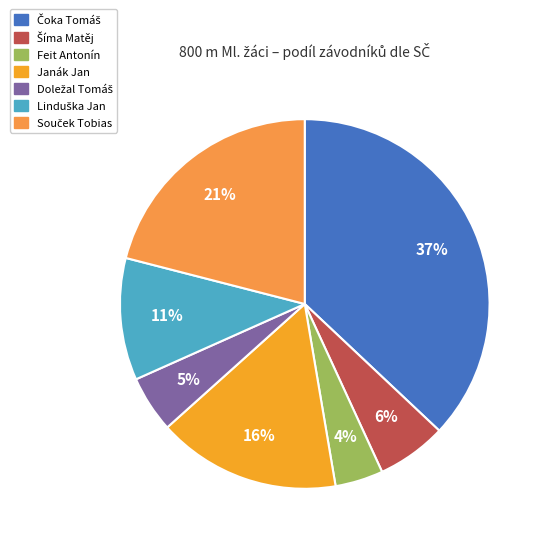

What is the total percentage of Linduška Jan and Souček Tobias?

31.7%